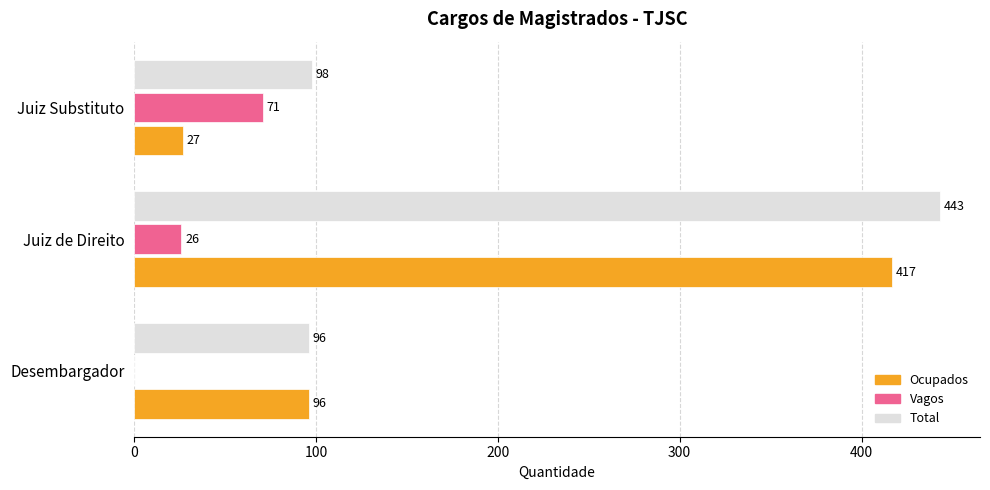

Between Juiz de Direito and Juiz Substituto, which series saw the biggest shift?

Ocupados